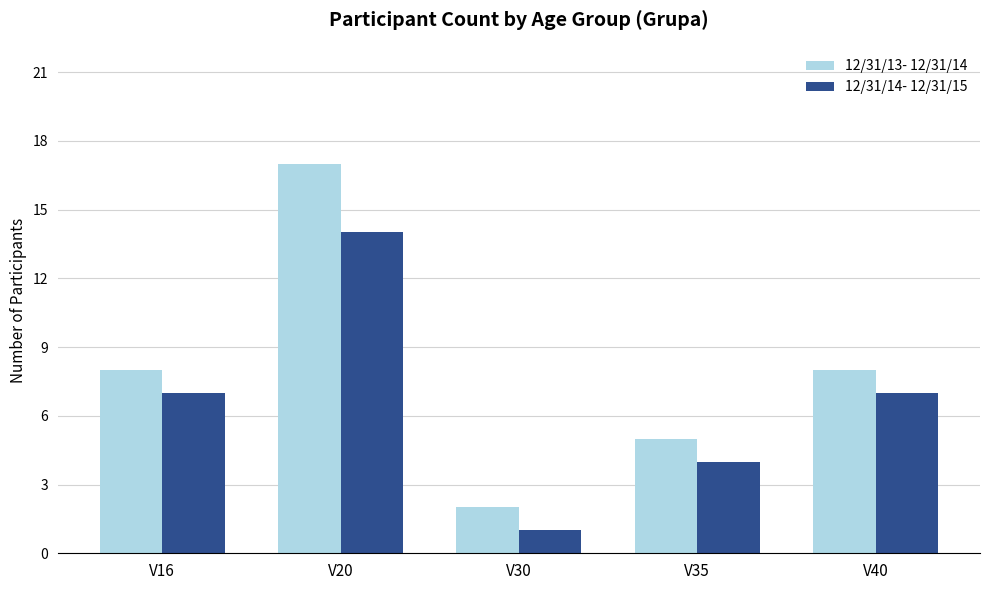

Reading right to left, extract all data points from this chart.

12/31/13- 12/31/14: V40=8	V35=5	V30=2	V20=17	V16=8
12/31/14- 12/31/15: V40=7	V35=4	V30=1	V20=14	V16=7